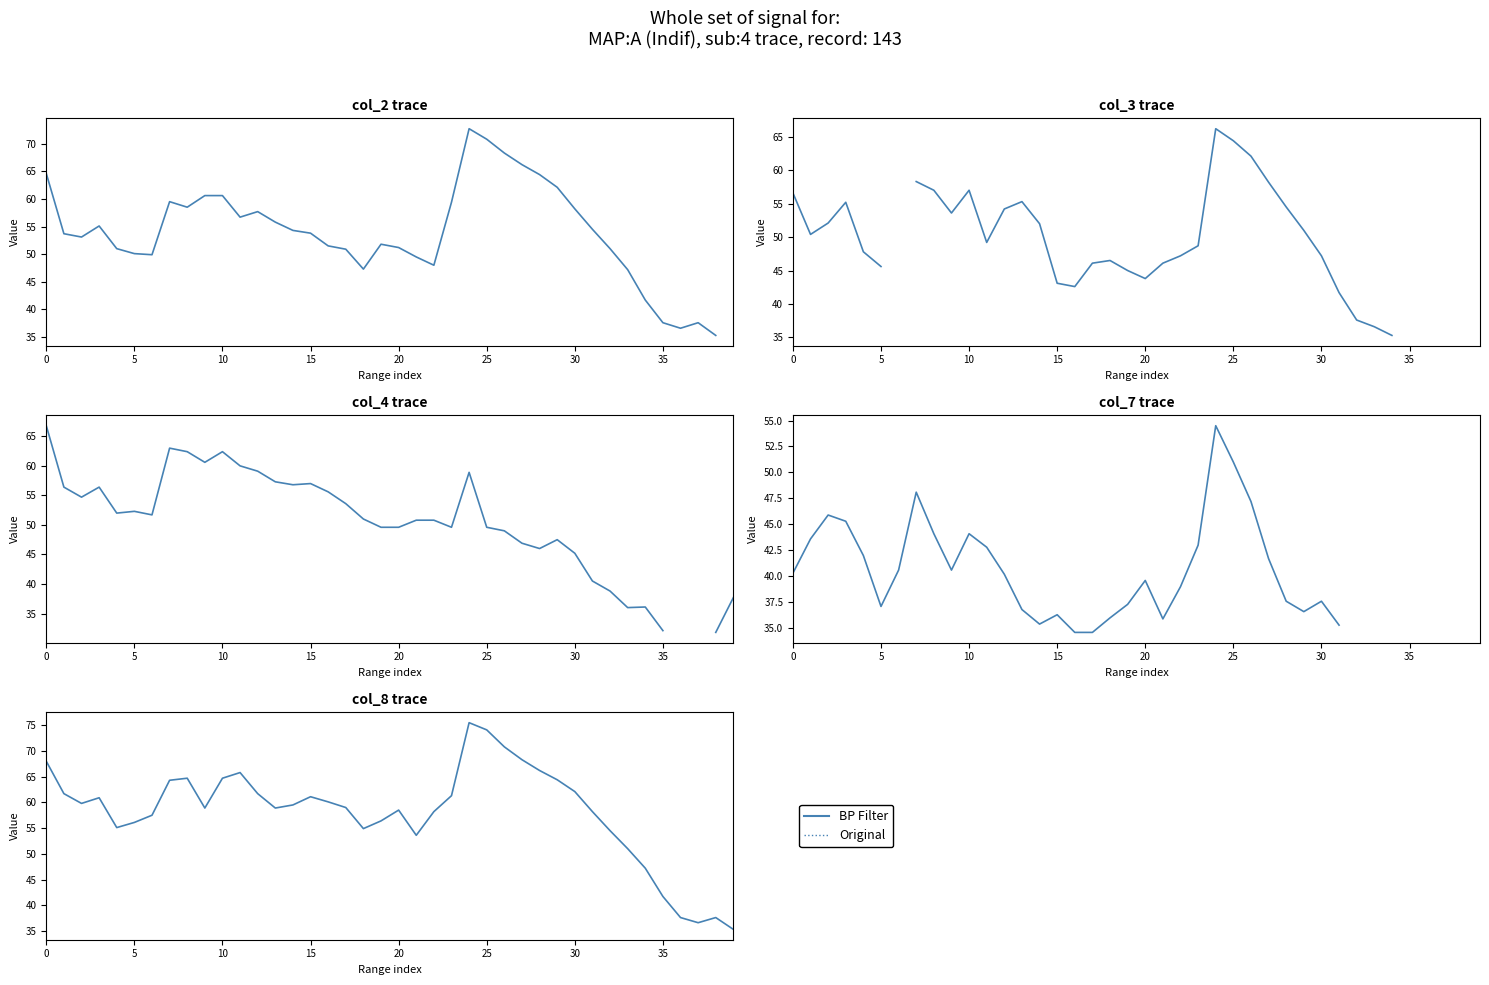

Does the chart have visible grid lines?

No